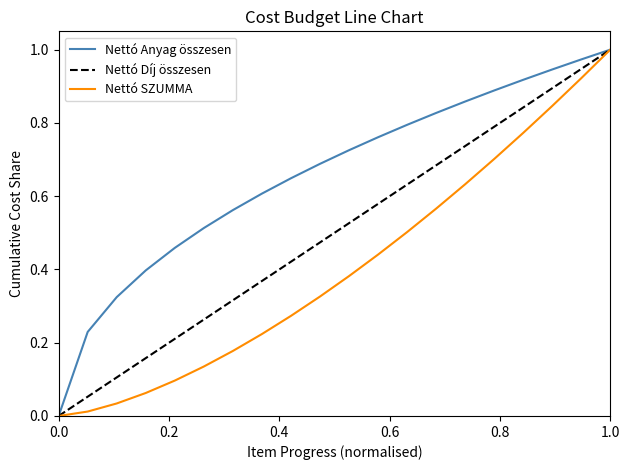

How many values in the Nettó Anyag összesen series exceed 0?

19